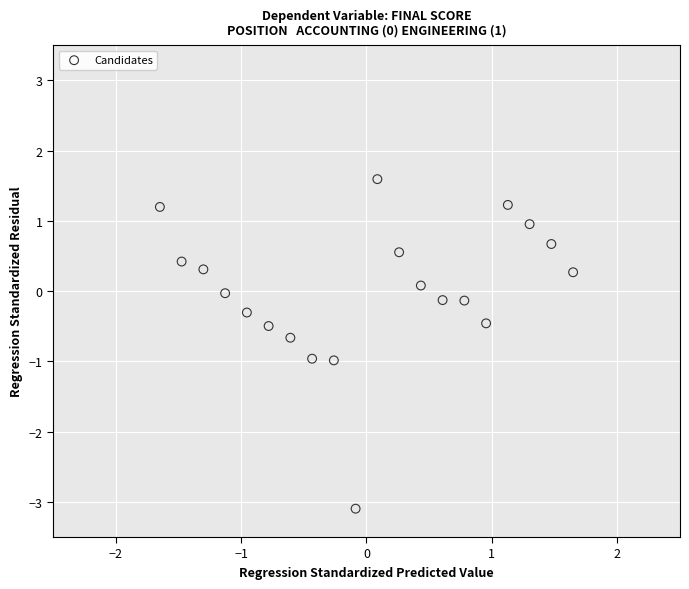

What is the range of X values (max minus min)?

3.3